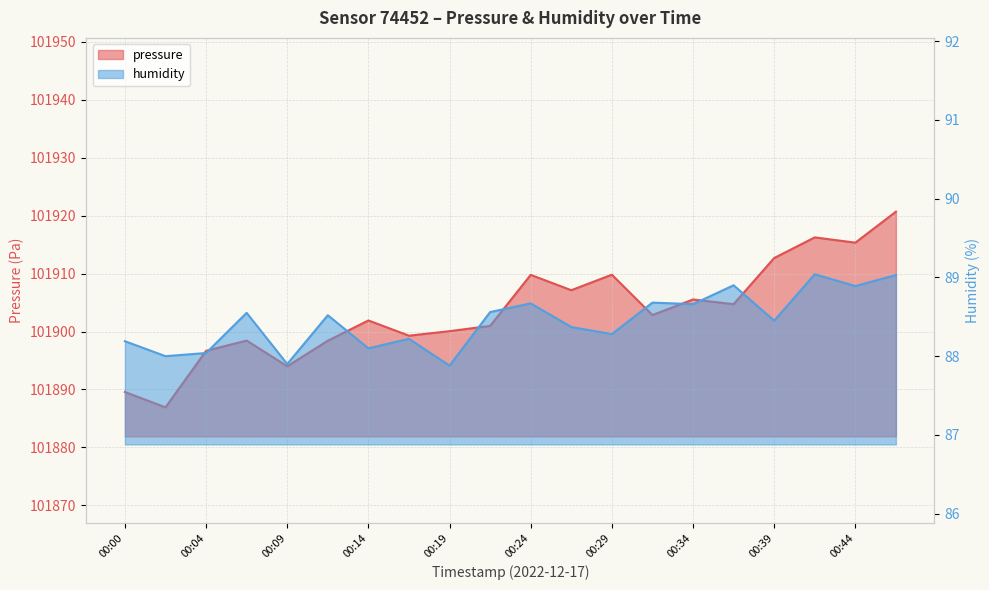

Which has a higher value, 00:46 or 00:41?

00:46